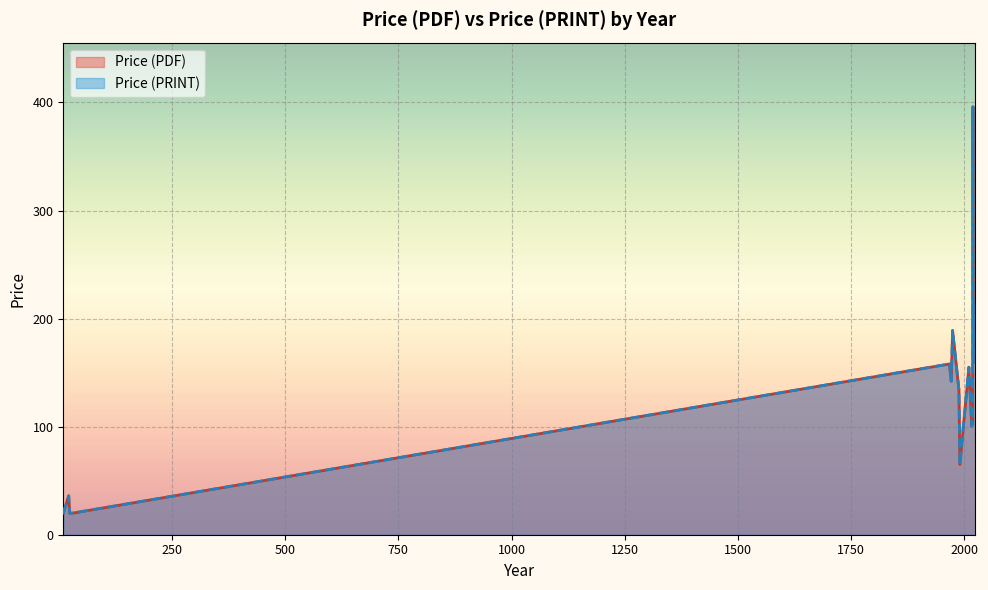

What are all the series names shown in the legend?

Price (PDF), Price (PRINT)